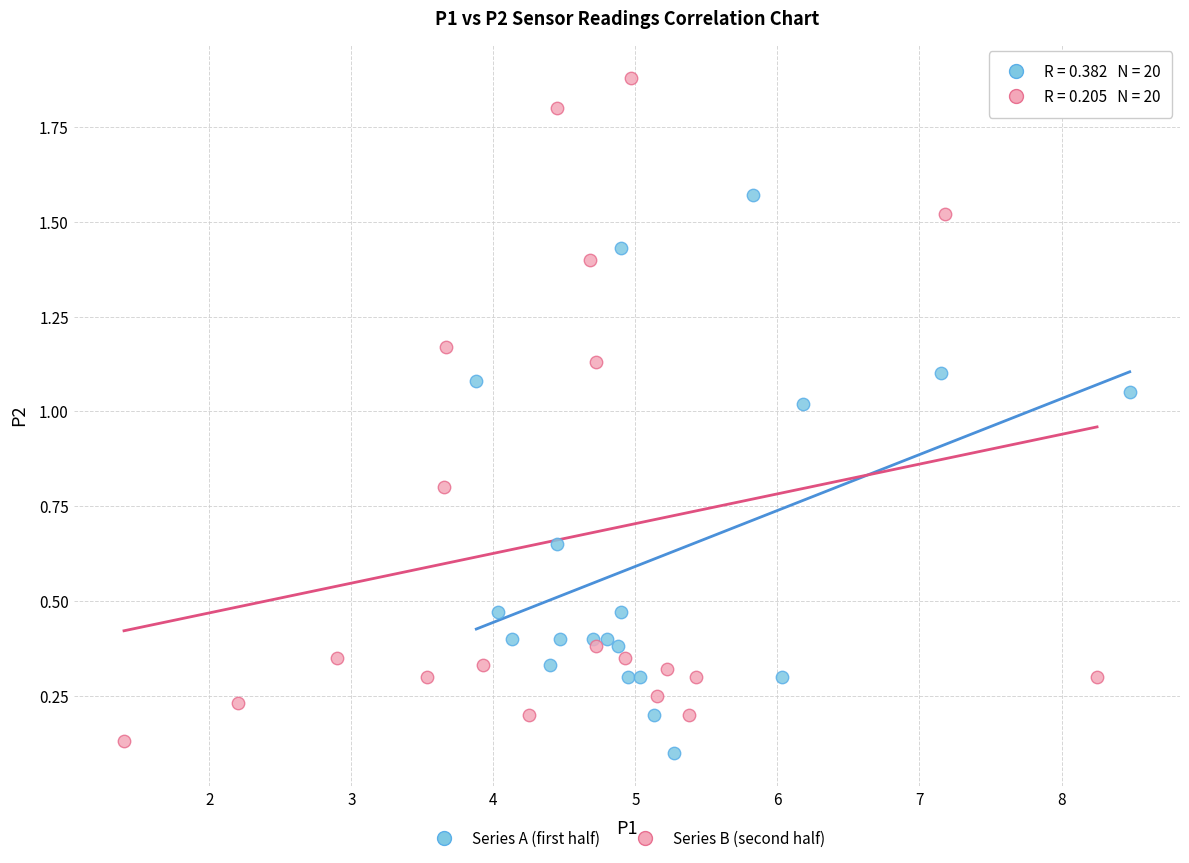

Which series has the widest spread of Y values?

Series B (second half)